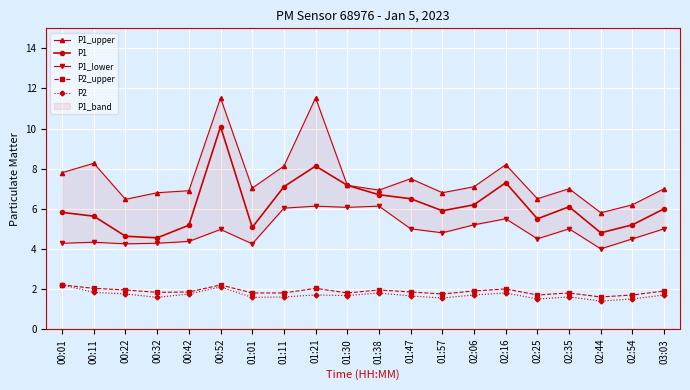

At which category does P1_lower reach its first local peak?

00:11